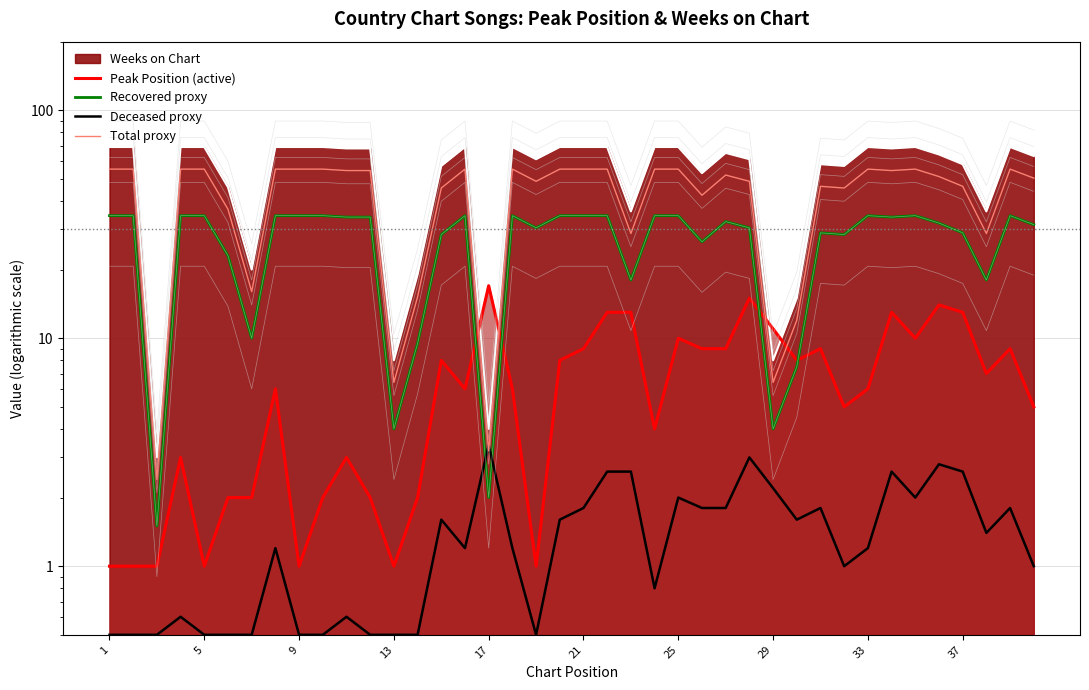

Where does the Recovered proxy series first go above 34?

1